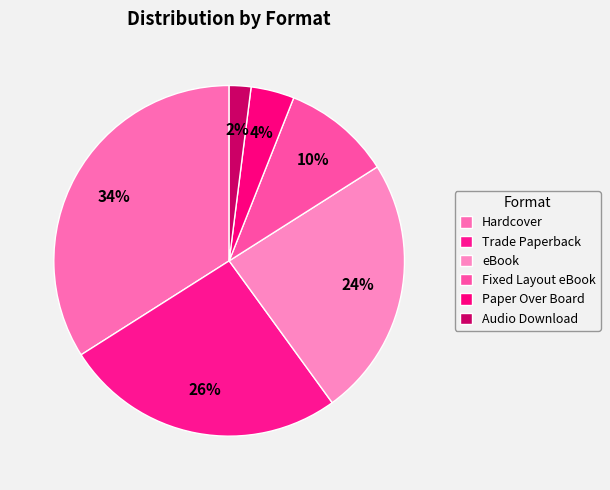

What is the ratio of the value at Audio Download to the value at Trade Paperback?

0.1